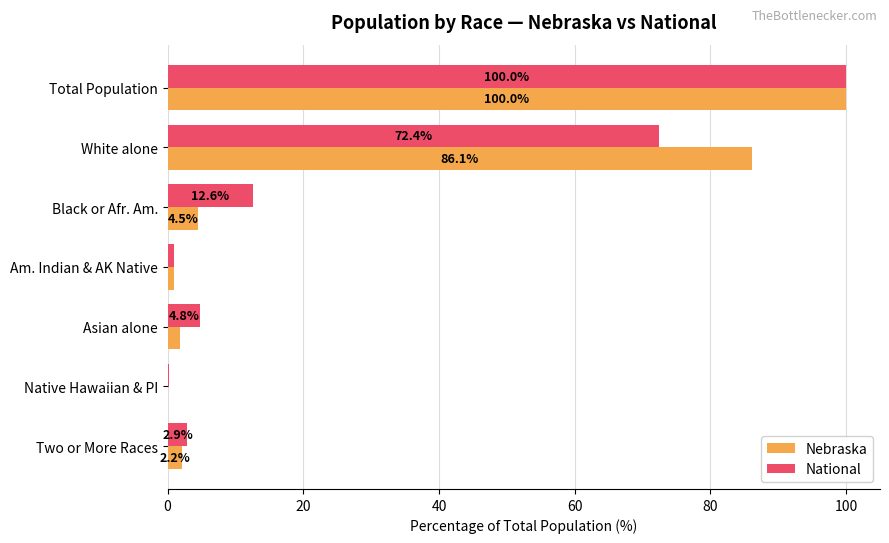

Which series has the largest total across all categories?

Nebraska